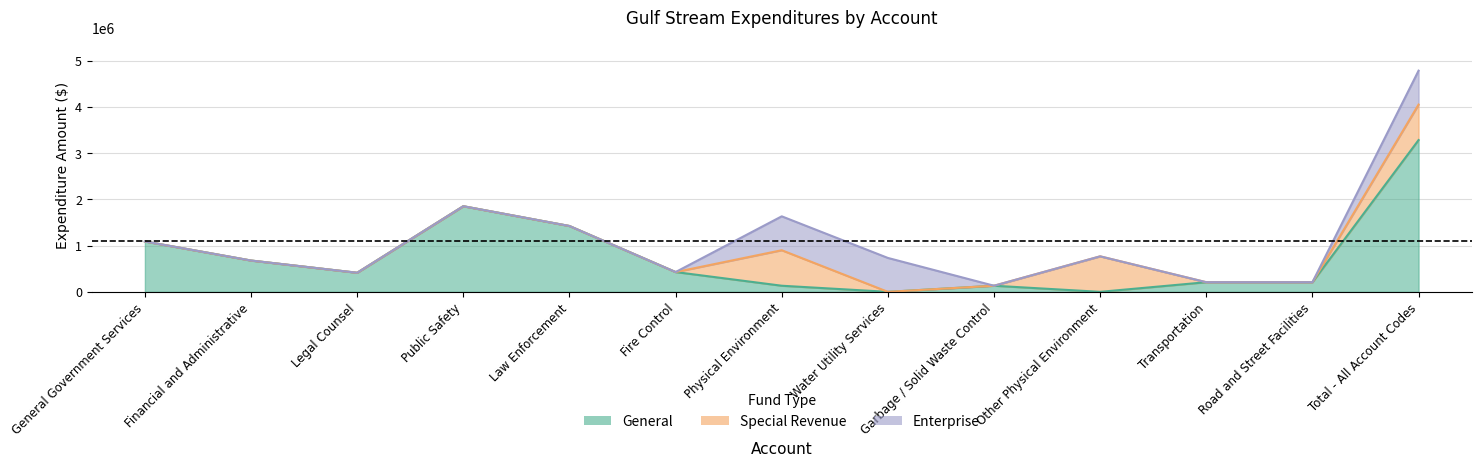

What is the sum of the General values at Total - All Account Codes and Physical Environment?

3417125